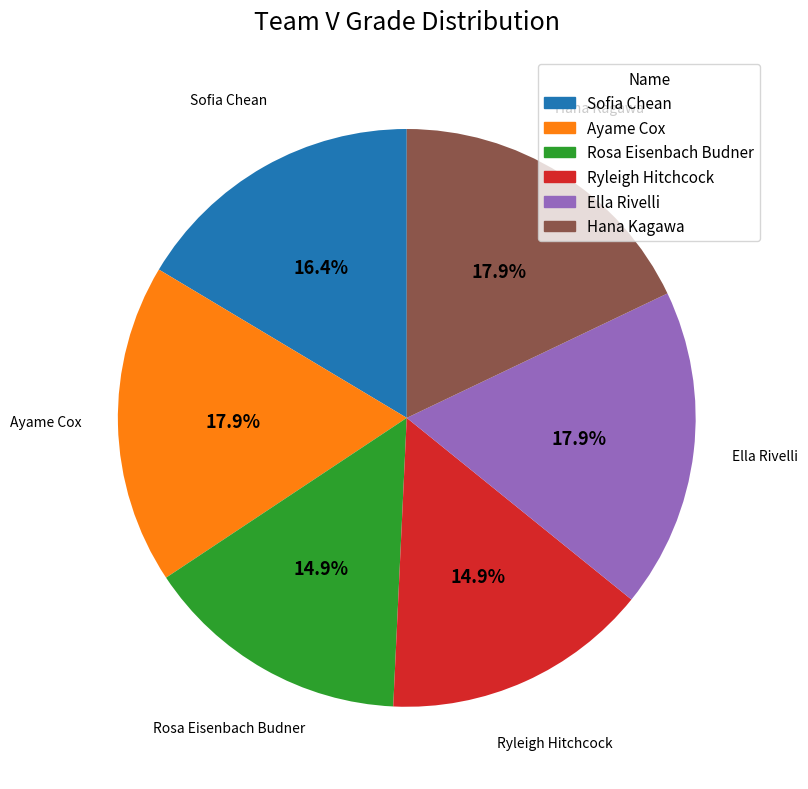

Between Ella Rivelli and Rosa Eisenbach Budner, which is larger?

Ella Rivelli